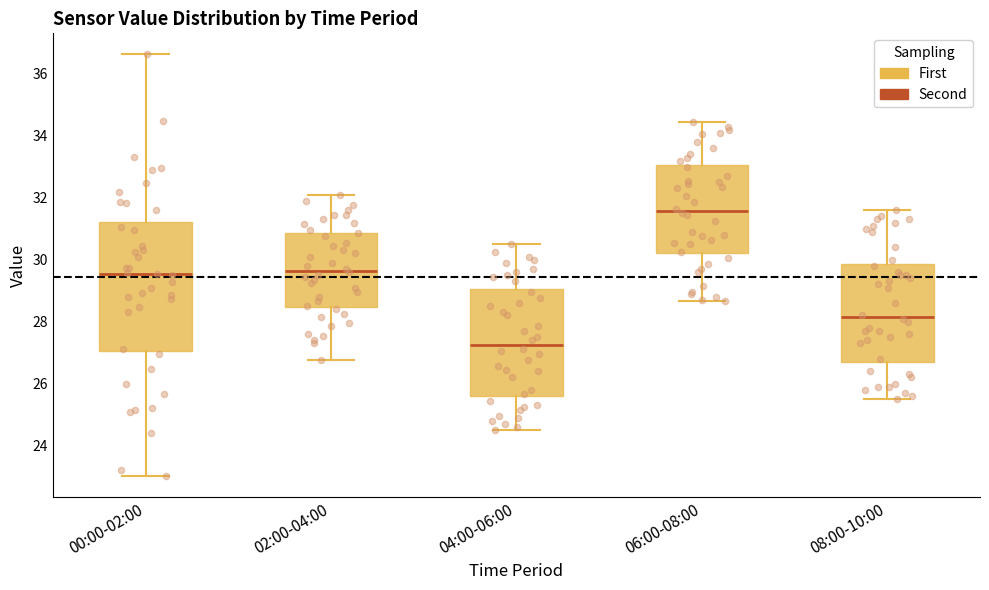

Reading left to right, read every box against the y-axis: the position of its median line, the range the box covers, and the ends of its whiskers. The values are not printed on the chart, so give them approximately, as read against the axis.

00:00-02:00: median 29.6, box 27.0 to 31.2, whiskers 23.0 to 36.6
02:00-04:00: median 29.6, box 28.4 to 30.8, whiskers 26.8 to 32.2
04:00-06:00: median 27.2, box 25.6 to 29.0, whiskers 24.6 to 30.6
06:00-08:00: median 31.6, box 30.2 to 33.0, whiskers 28.6 to 34.4
08:00-10:00: median 28.2, box 26.8 to 29.8, whiskers 25.6 to 31.6